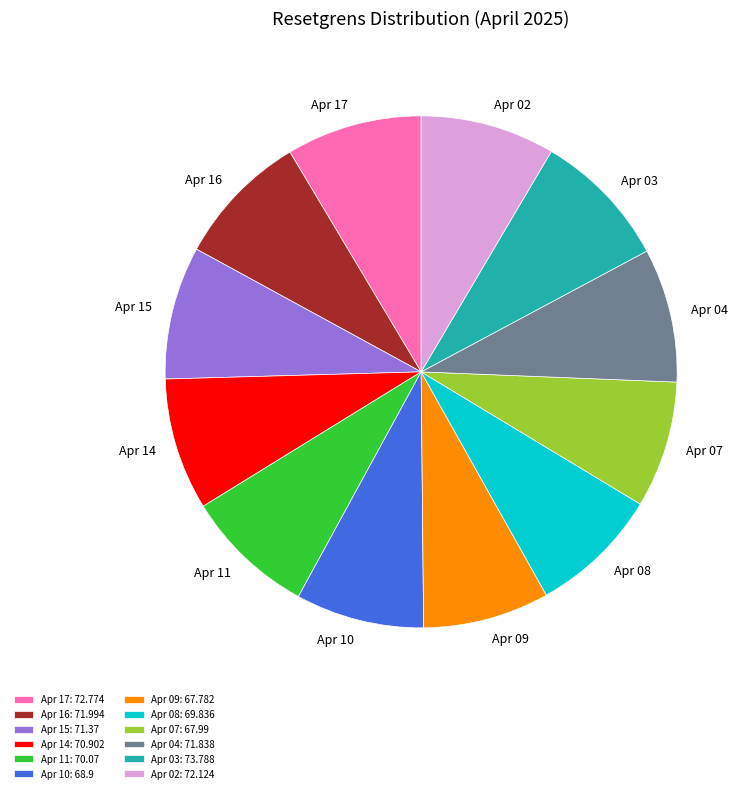

Is it true that Apr 08 is 8% of the pie?

True